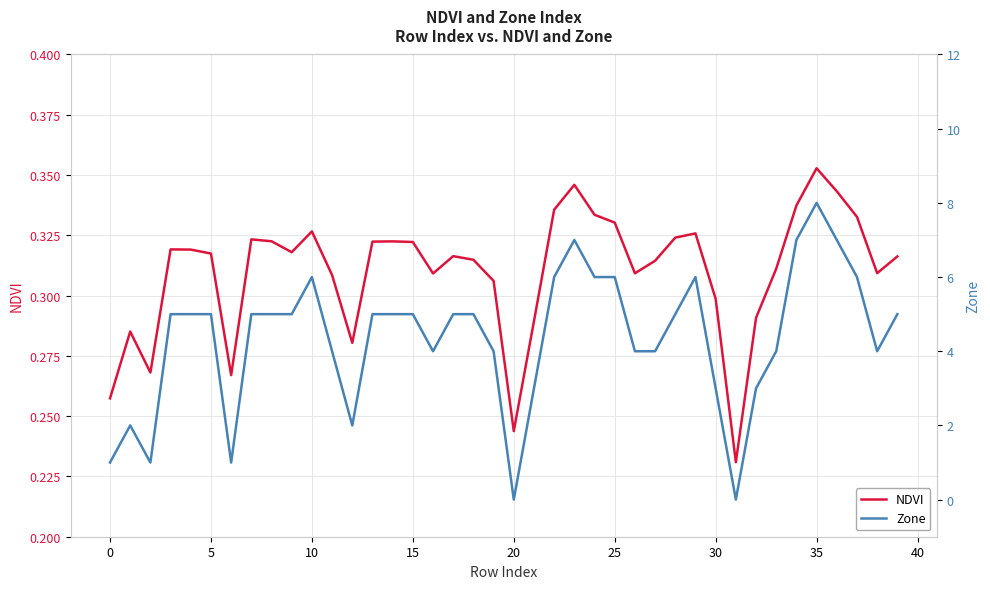

What is the difference between the highest and lowest values at 14?

4.7